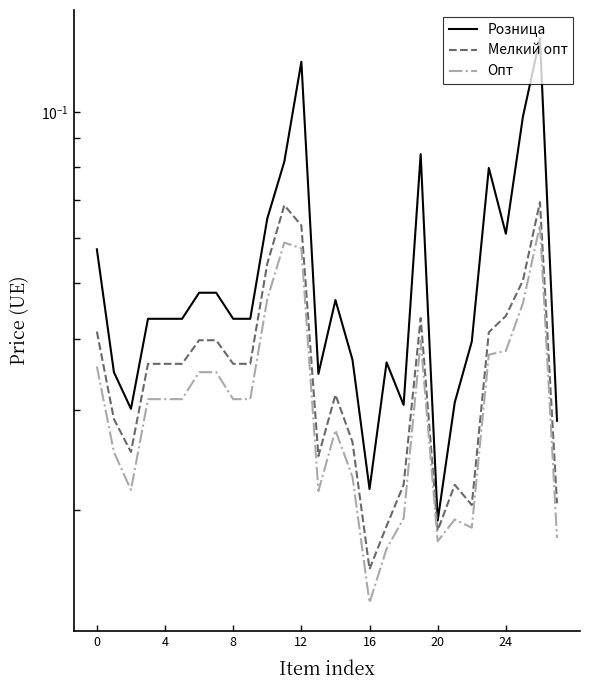

What is the sum of all Мелкий опт values?

1.0